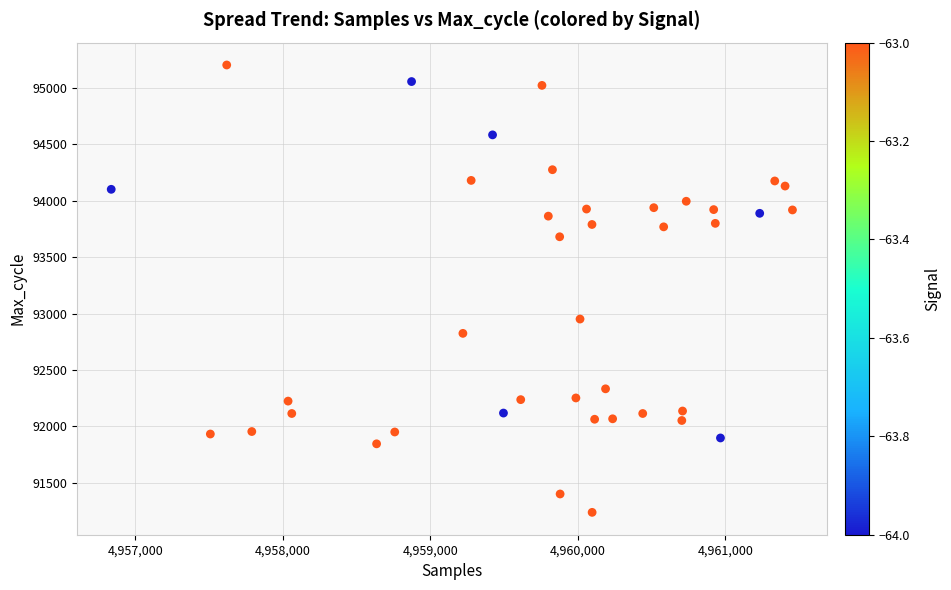

What Y value in the scatter plot is closest to 93220?

92951